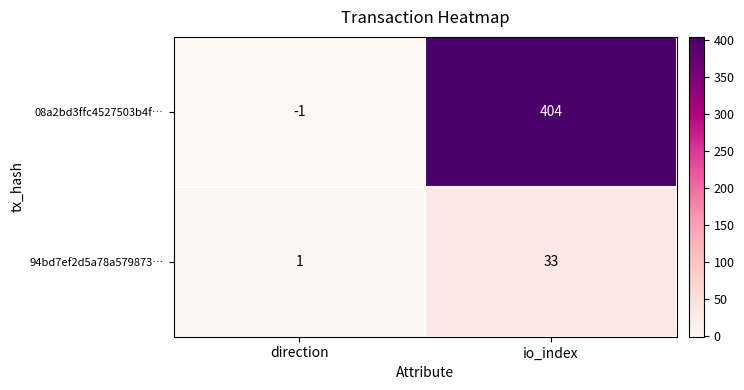

Which category has the highest value in the 08a2bd3ffc4527503b4f… series?

io_index